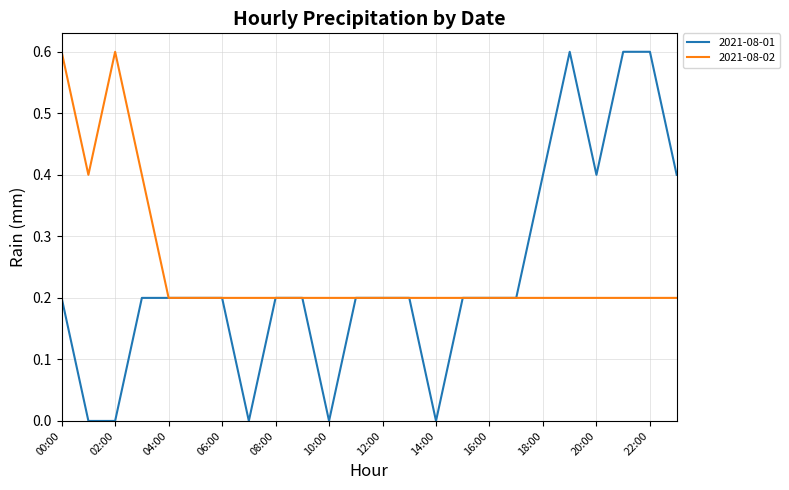

What is the maximum value for 2021-08-02?

0.6